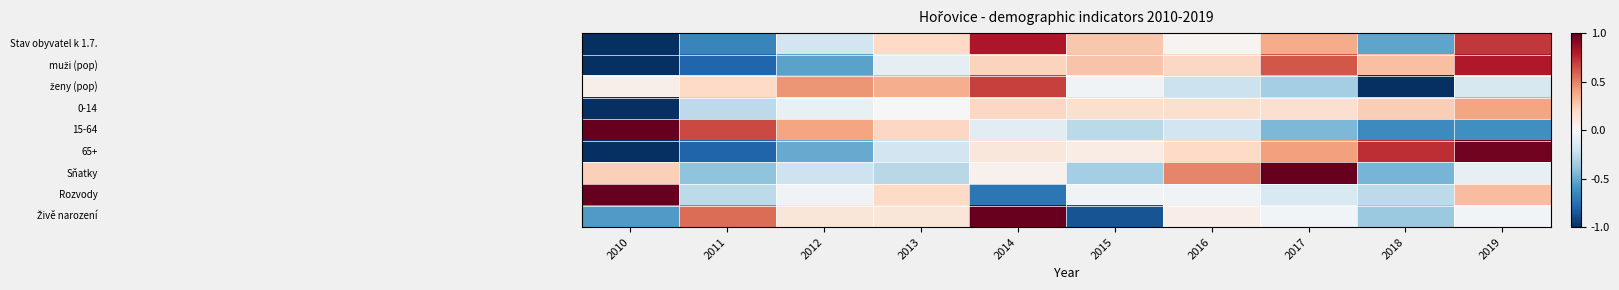

Between 2010 and 2013, which is larger?

2013